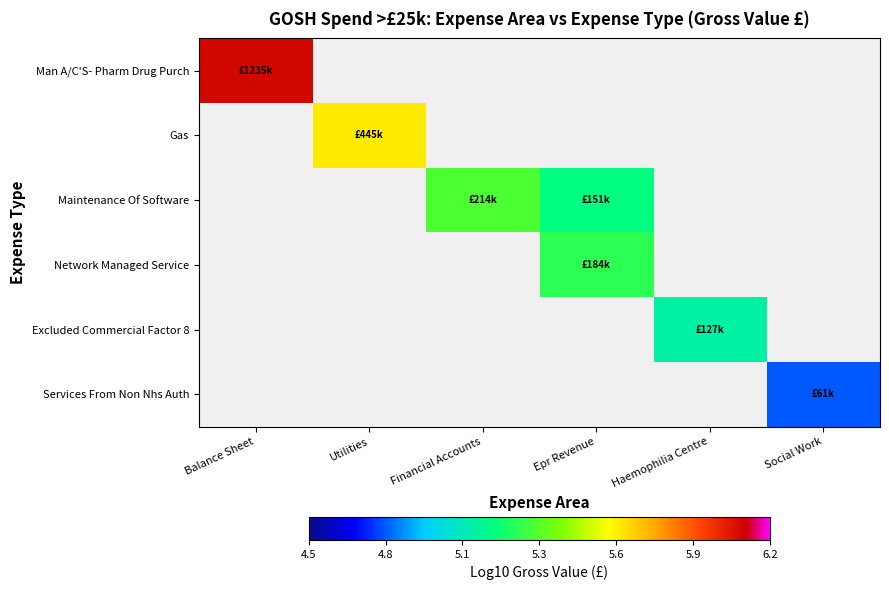

Which has a higher value, Social Work or Haemophilia Centre?

Haemophilia Centre